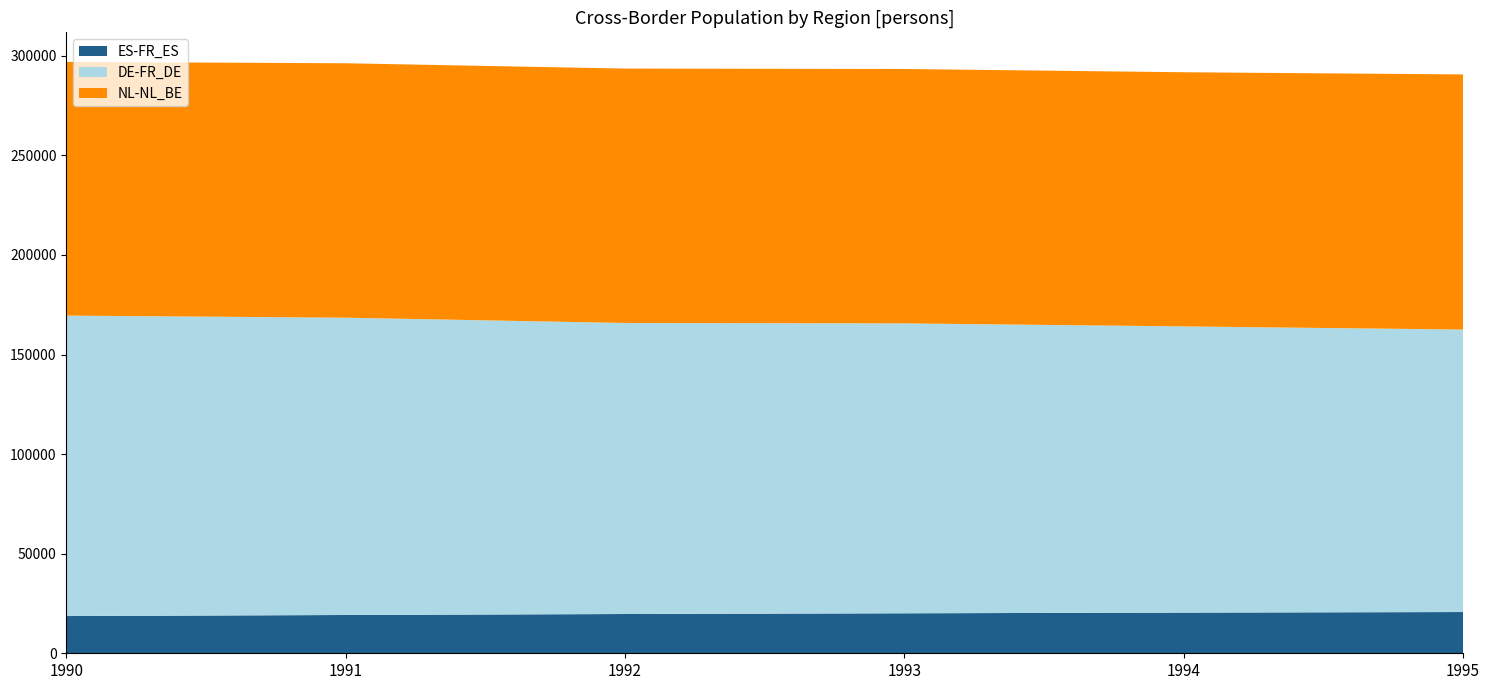

Reading left to right, transcribe all the data shown in this chart.

ES-FR_ES: 1990=18698	1991=19224	1992=19718	1993=20084	1994=20431	1995=20710
DE-FR_DE: 1990=150874	1991=149285	1992=146141	1993=145574	1994=143708	1995=141848
NL-NL_BE: 1990=127383	1991=127765	1992=127743	1993=127743	1994=127624	1995=128111